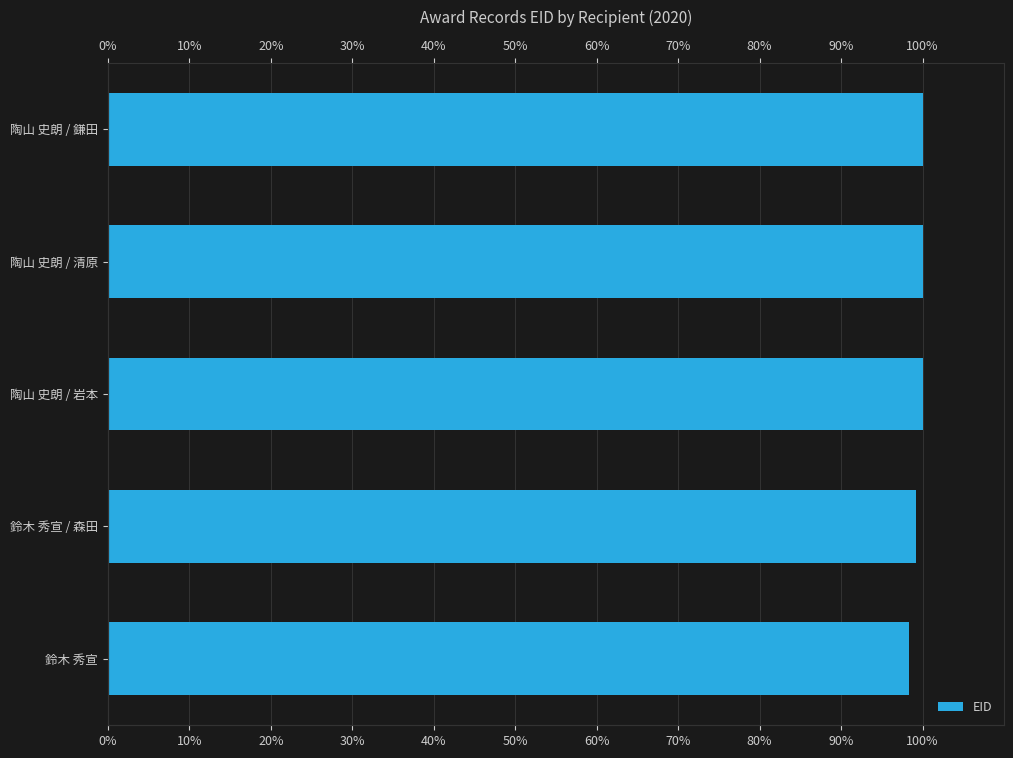

Which has a higher value, 陶山 史朗 / 岩本 or 陶山 史朗 / 清原?

陶山 史朗 / 清原